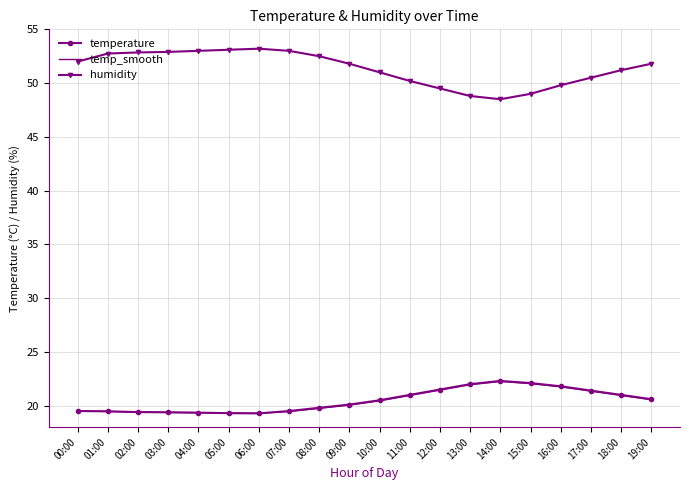

What is the maximum value shown in the chart?

53.2